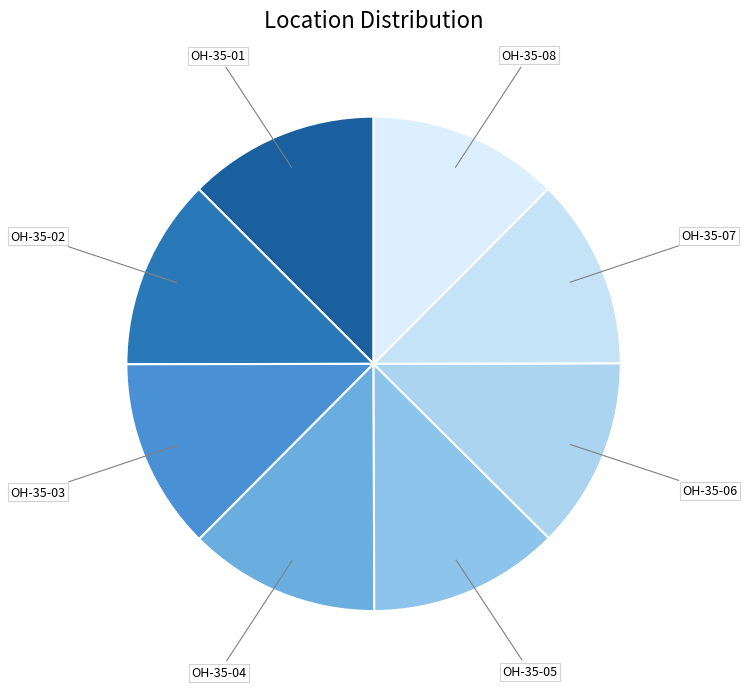

Is it true that OH-35-05 is 1% of the pie?

False